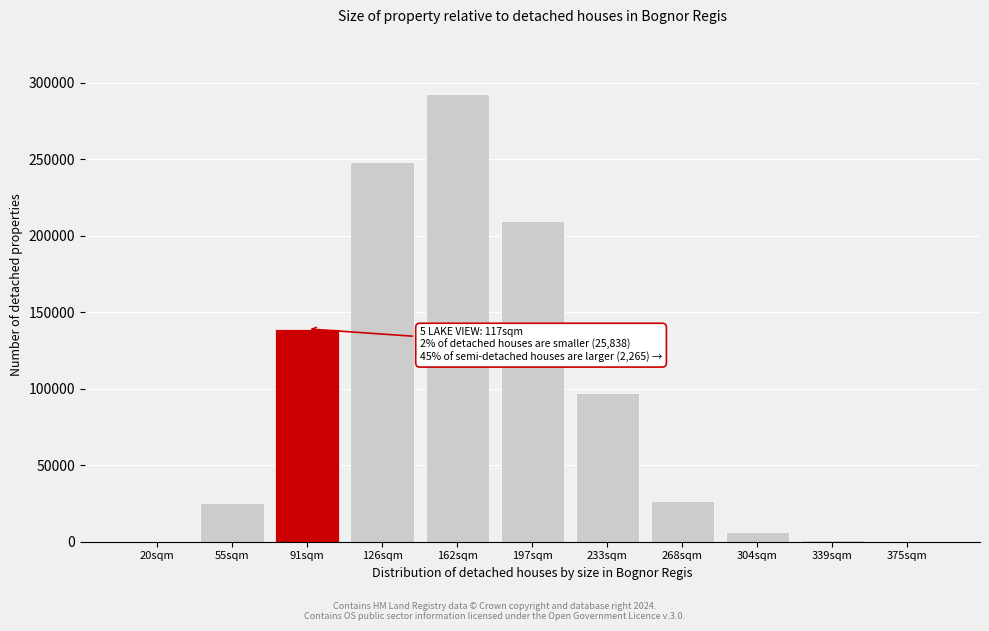

The value at 91sqm is 46096. True or false?

False